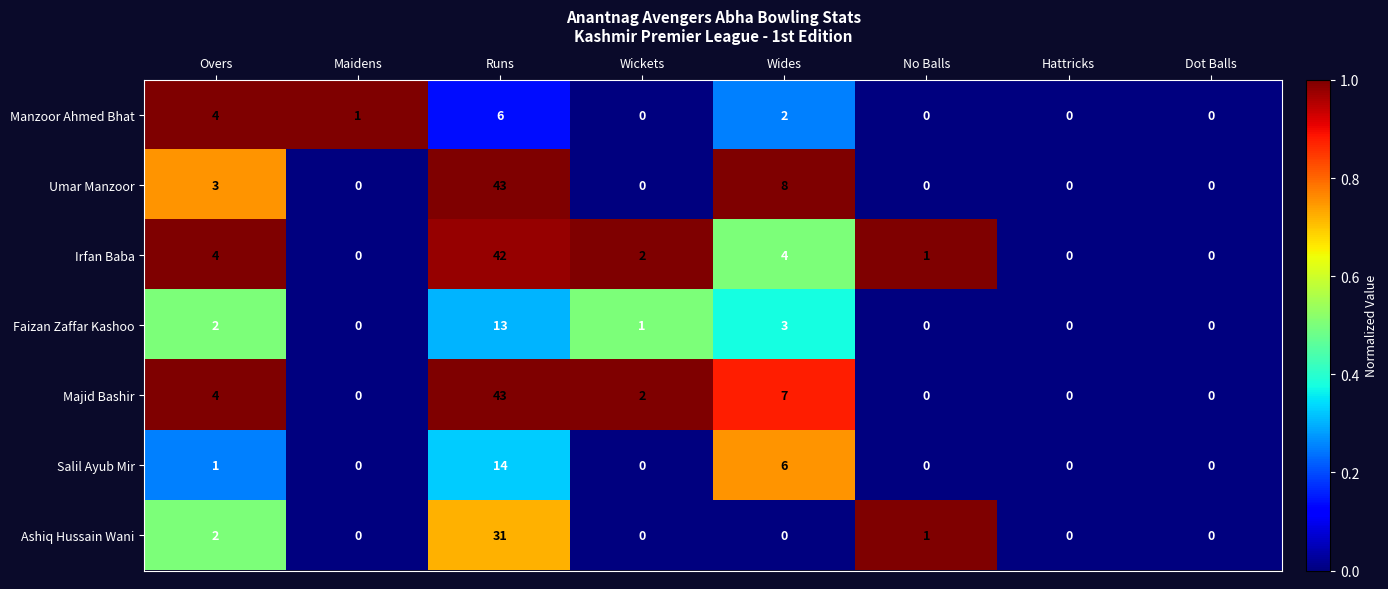

Count the Manzoor Ahmed Bhat values in the range 0 to 4.

7